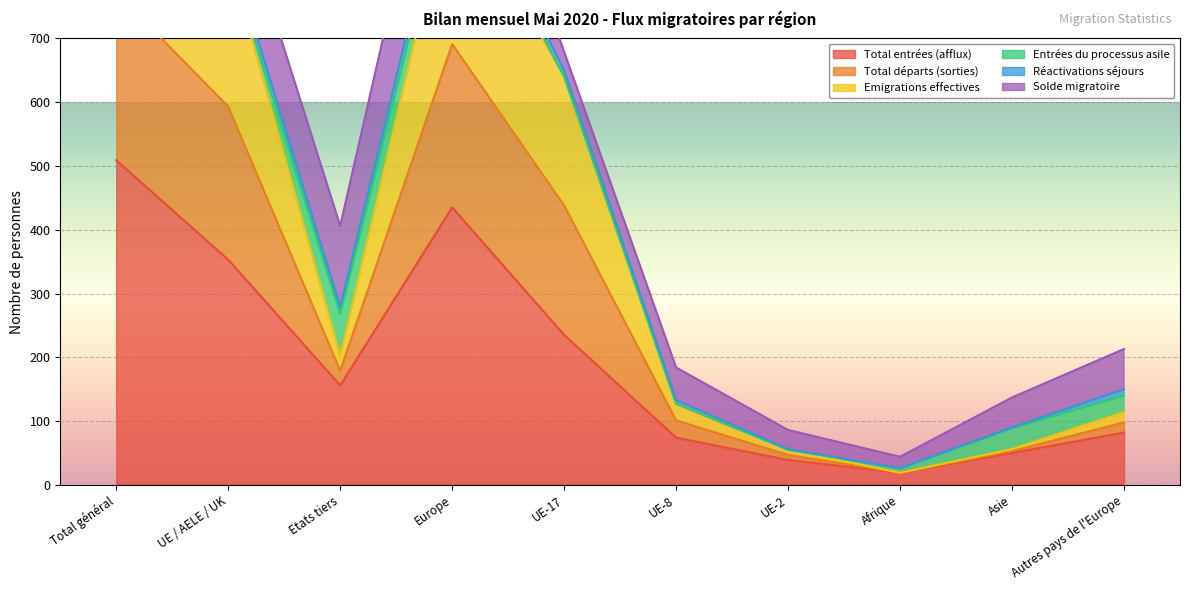

What position from the left is UE-17?

5